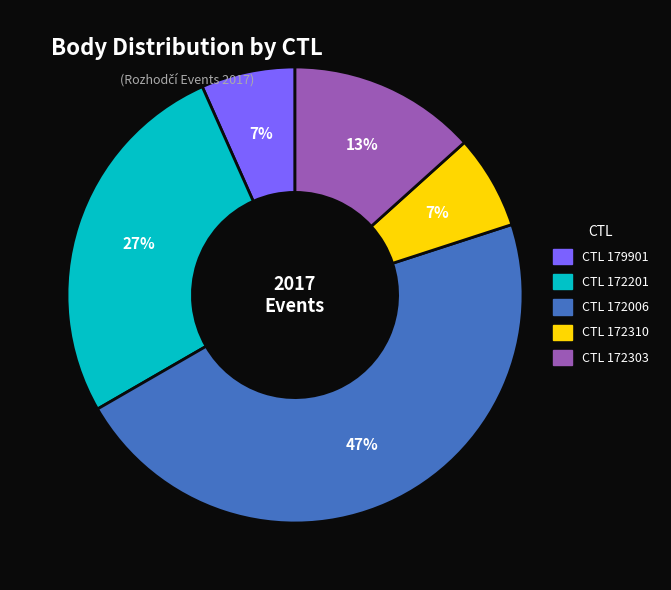

To the nearest percent, what is the average slice percentage?

20%